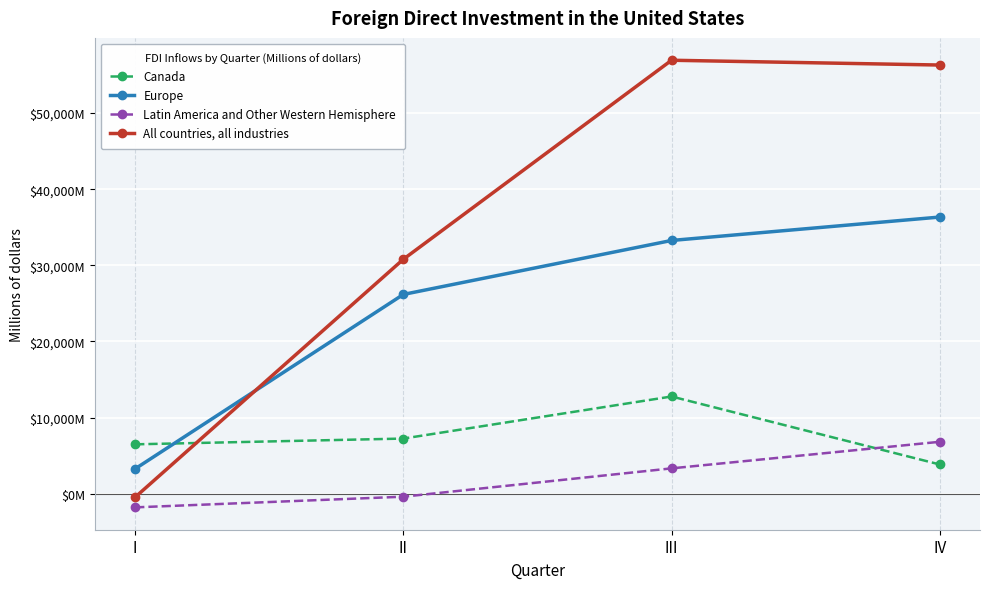

At which label does Latin America and Other Western Hemisphere first exceed 3336?

IV